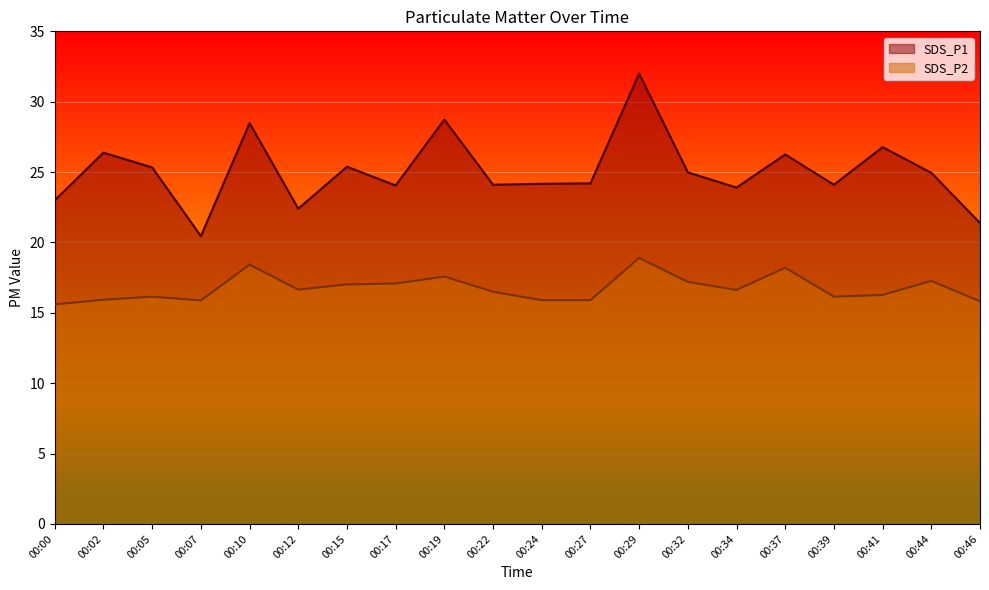

The SDS_P2 series shows 3.9 at 00:24. True or false?

False